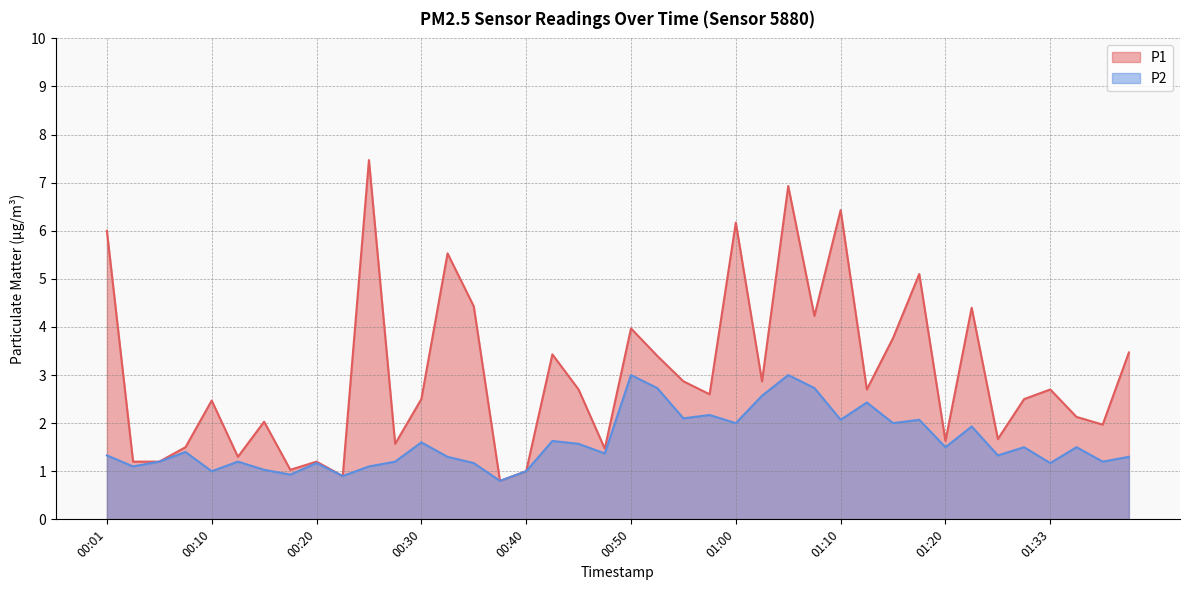

What is the spread (max minus min) of values at 00:52?

0.7